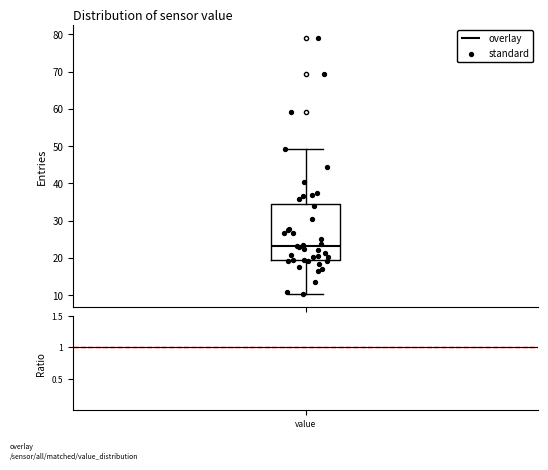

Where does the upper whisker of the box for value end on the y-axis? The values are not printed on the chart, so give them approximately, as read against the axis.

49